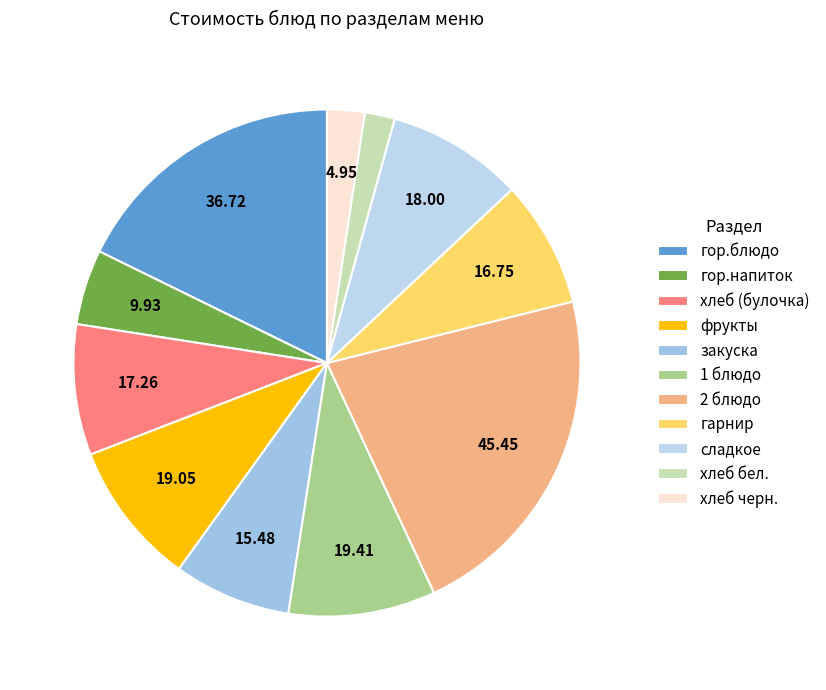

To the nearest percent, what is the combined percentage of сладкое and гор.напиток?

13%